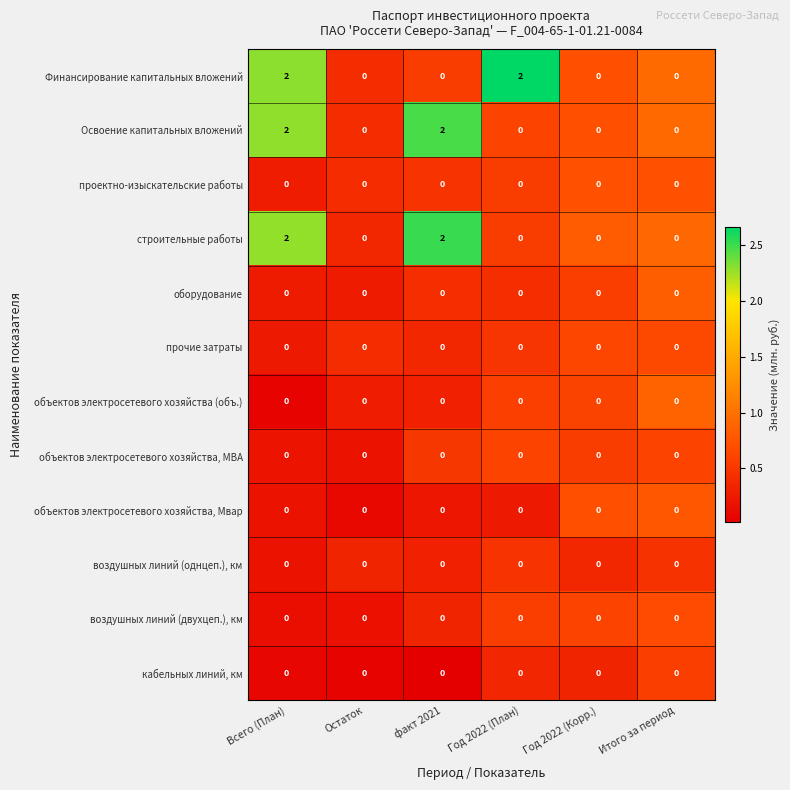

At which category is the sum across all series the highest?

Всего (План)